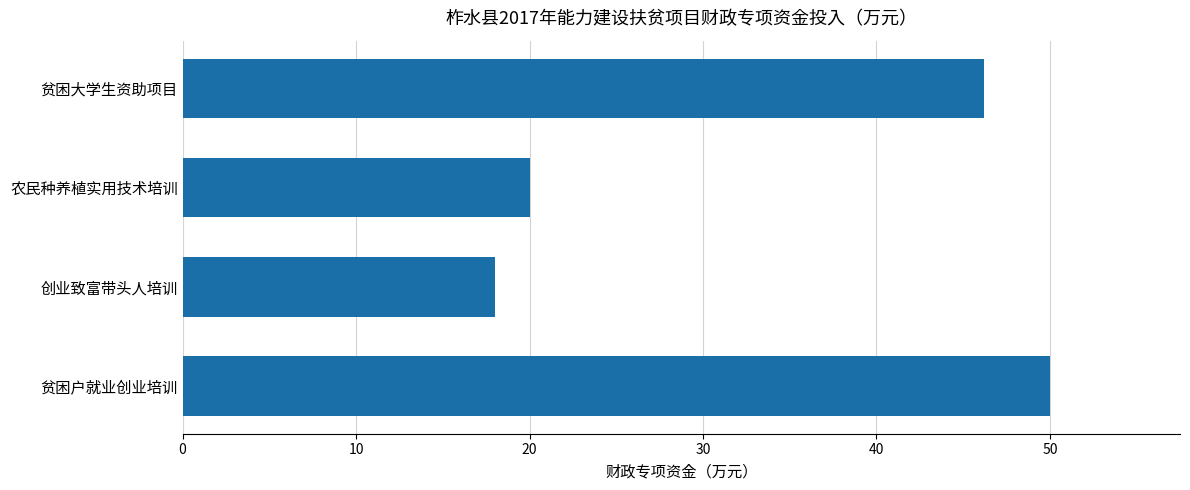

The value at 贫困户就业创业培训 is 50.0. True or false?

True